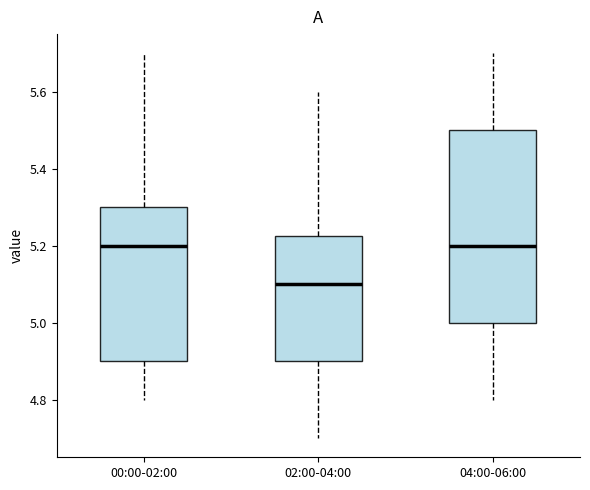

Reading left to right, transcribe this box plot: for each box, give where its median line is, the range the box spans, and where its two whiskers end, as read against the y-axis. The values are not printed on the chart, so give them approximately, as read against the axis.

00:00-02:00: median 5.20, box 4.90 to 5.30, whiskers 4.80 to 5.70
02:00-04:00: median 5.10, box 4.90 to 5.22, whiskers 4.70 to 5.60
04:00-06:00: median 5.20, box 5.00 to 5.50, whiskers 4.80 to 5.70